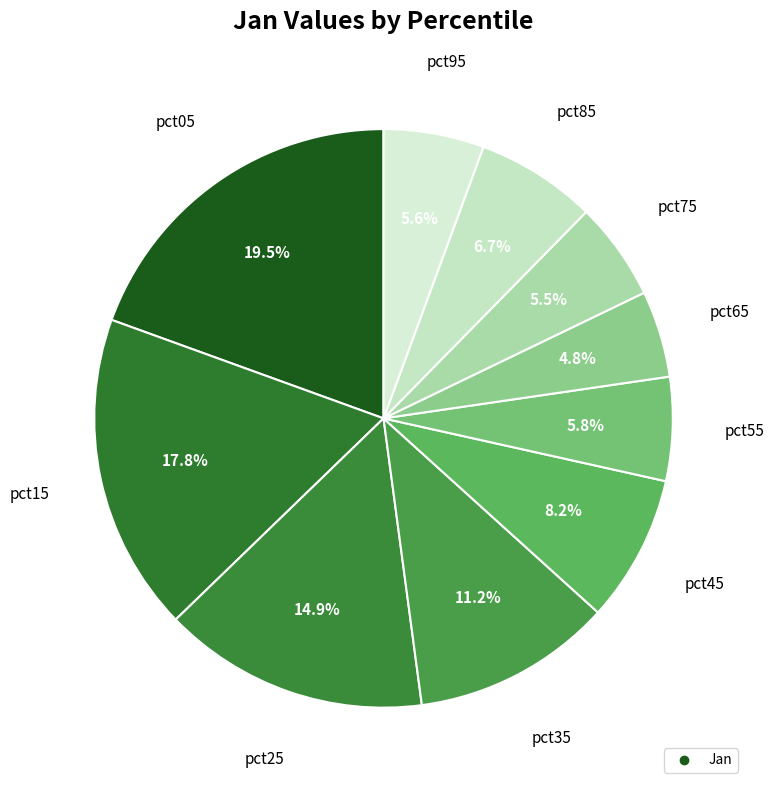

To the nearest percent, what is the average slice percentage?

10%